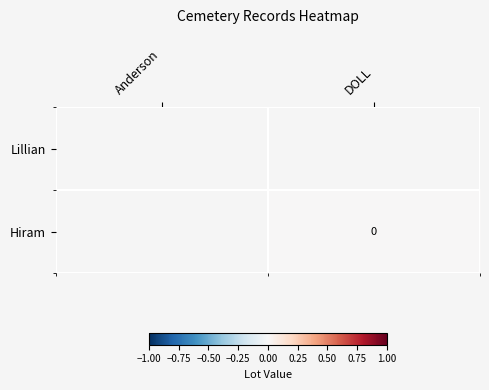

Rank the categories by Hiram value from lowest to highest.

Anderson, DOLL